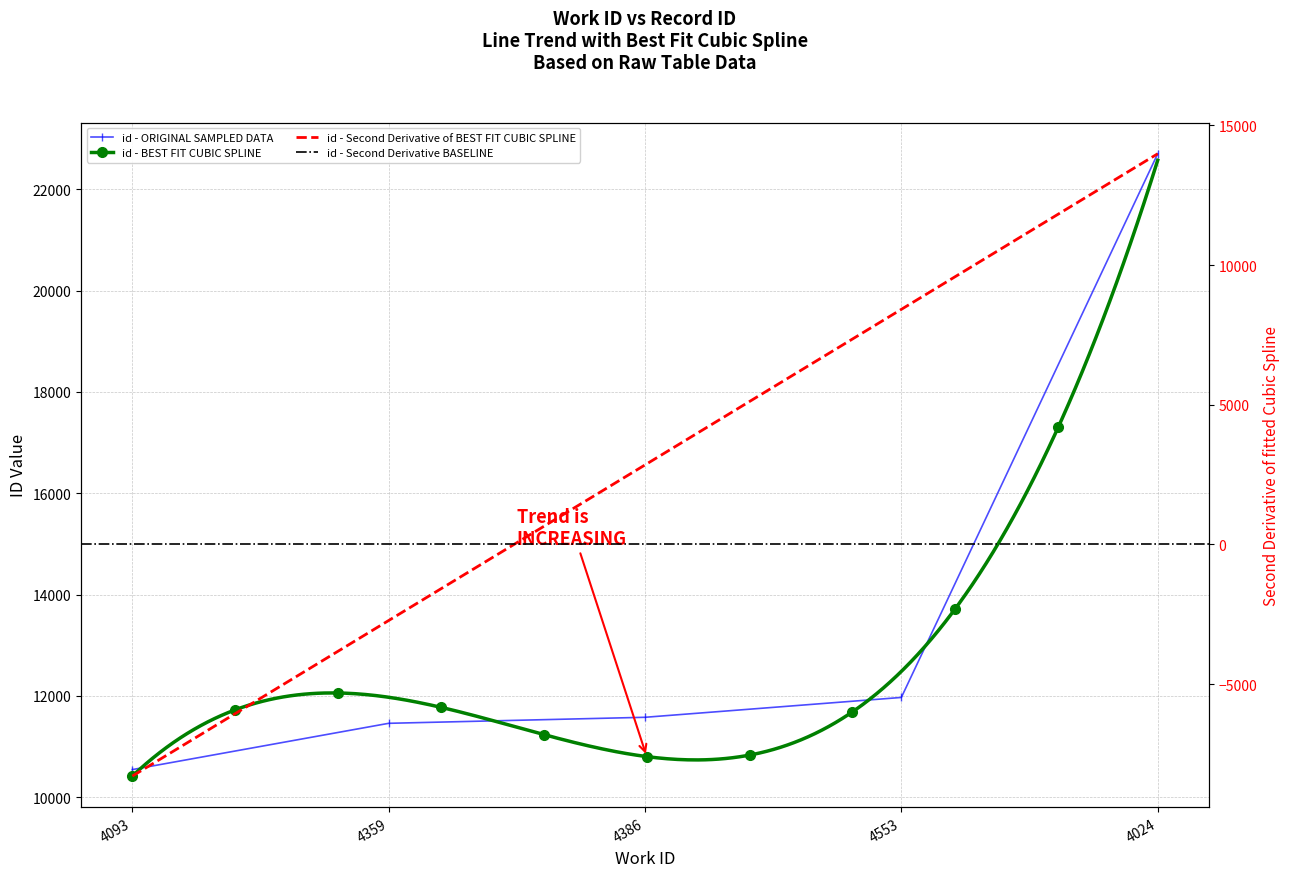

What is the smallest value displayed?

10542